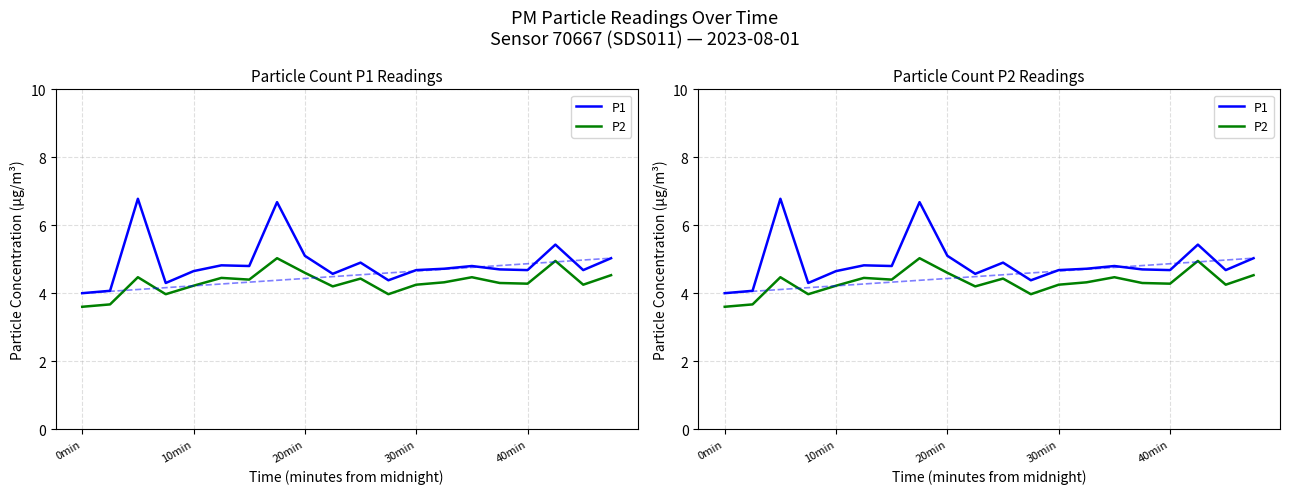

The value of P1 at 5 is 4.8. True or false?

True